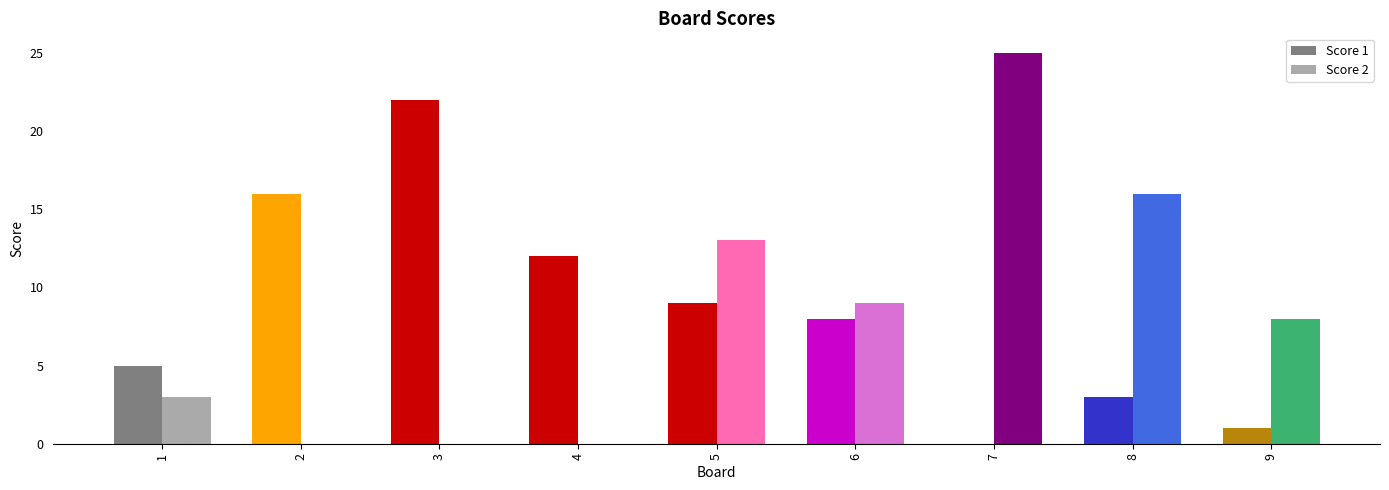

Is the value of Score 1 at 4 greater than the value of Score 2 at 2?

Yes